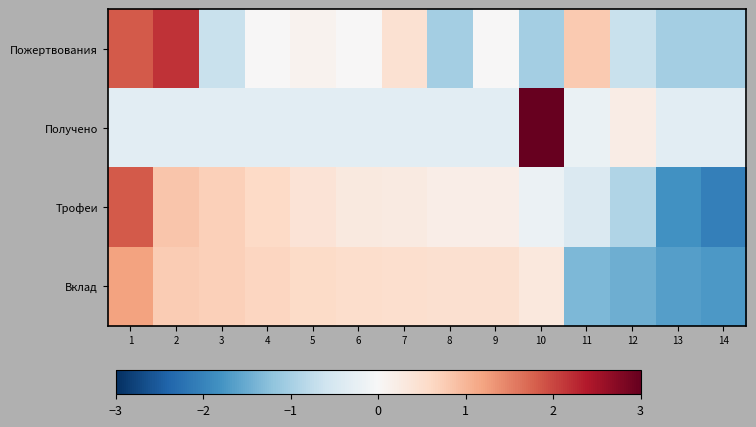

Reading right to left, what are all the values shown in this chart?

Пожертвования: 14=-1.0	13=-1.0	12=-0.7	11=0.8	10=-1.0	9=0.0	8=-1.0	7=0.5	6=0.0	5=0.1	4=0.0	3=-0.7	2=2.2	1=1.8
Получено: 14=-0.3	13=-0.3	12=0.2	11=-0.2	10=3.6	9=-0.3	8=-0.3	7=-0.3	6=-0.3	5=-0.3	4=-0.3	3=-0.3	2=-0.3	1=-0.3
Трофеи: 14=-2.1	13=-1.8	12=-0.9	11=-0.4	10=-0.2	9=0.2	8=0.2	7=0.3	6=0.3	5=0.4	4=0.6	3=0.7	2=0.8	1=1.8
Вклад: 14=-1.7	13=-1.7	12=-1.5	11=-1.4	10=0.3	9=0.5	8=0.5	7=0.5	6=0.5	5=0.6	4=0.7	3=0.7	2=0.8	1=1.2